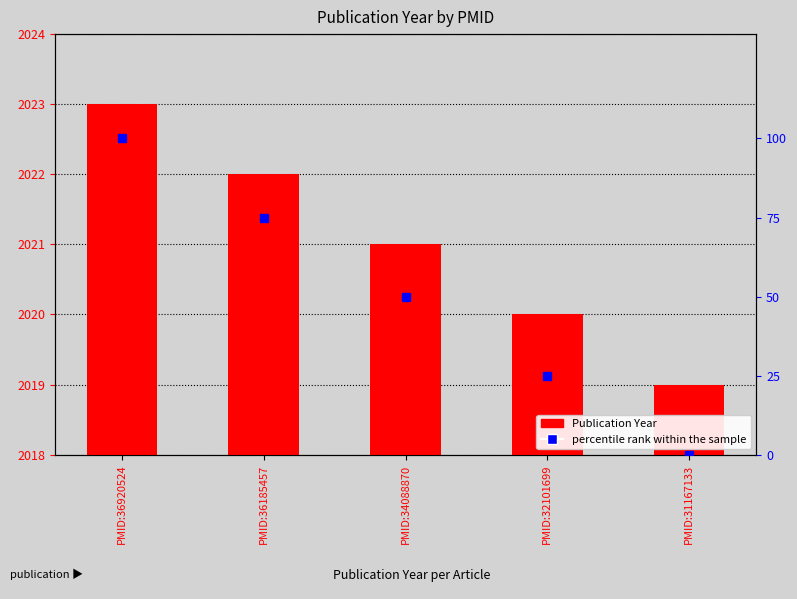

Reading right to left, extract all data points from this chart.

Publication Year: PMID:31167133=2019	PMID:32101699=2020	PMID:34088870=2021	PMID:36185457=2022	PMID:36920524=2023
percentile rank within the sample: PMID:31167133=0	PMID:32101699=25	PMID:34088870=50	PMID:36185457=75	PMID:36920524=100